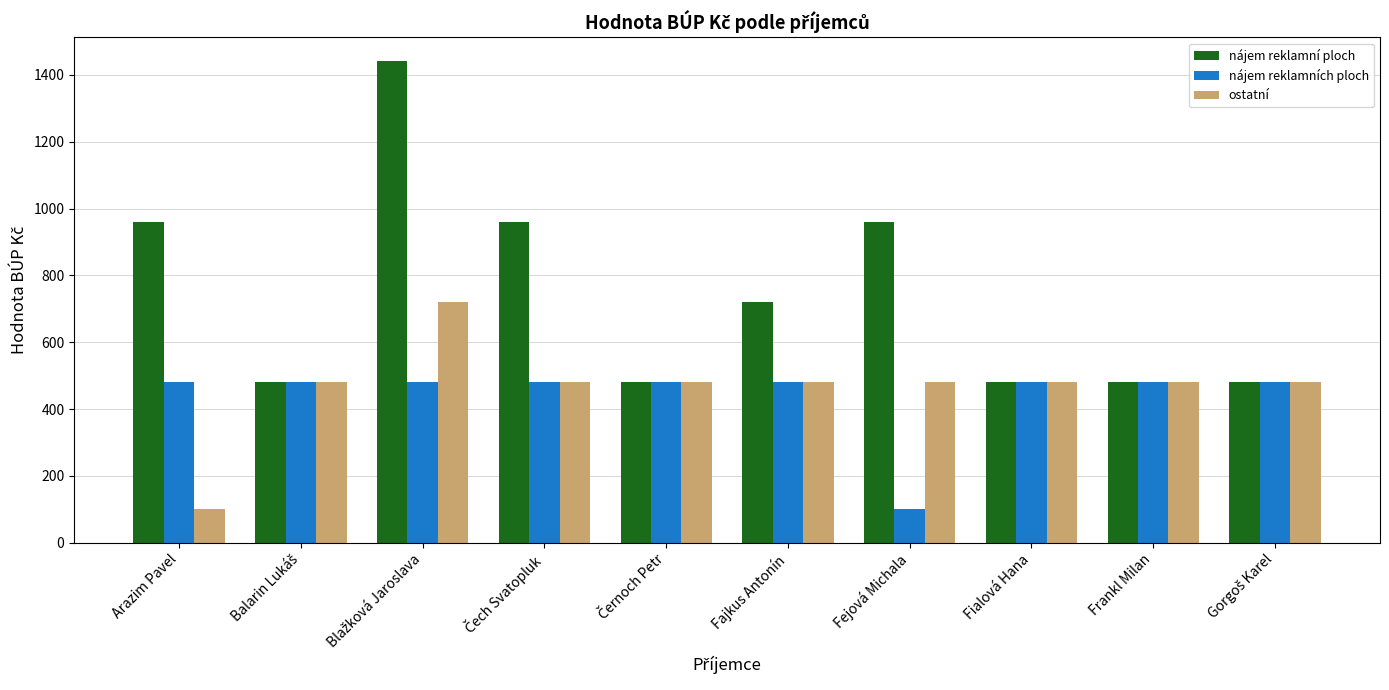

What is the label of the 7th bar from the left?

Fejová Michala